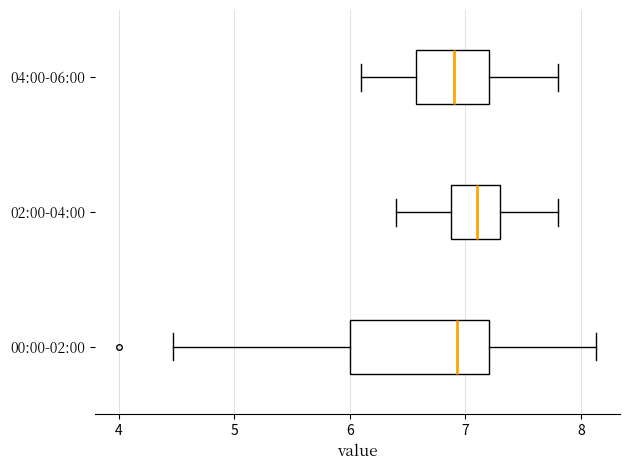

Where does the median line of the box for 02:00-04:00 sit on the x-axis? The values are not printed on the chart, so give them approximately, as read against the axis.

7.1